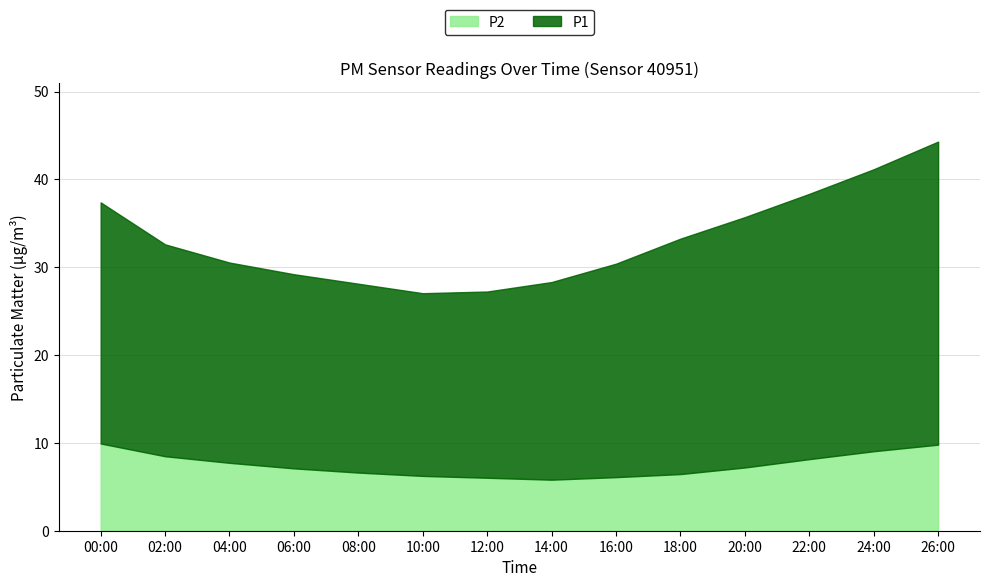

The value of P1 at 22:00 is 41.5. True or false?

False